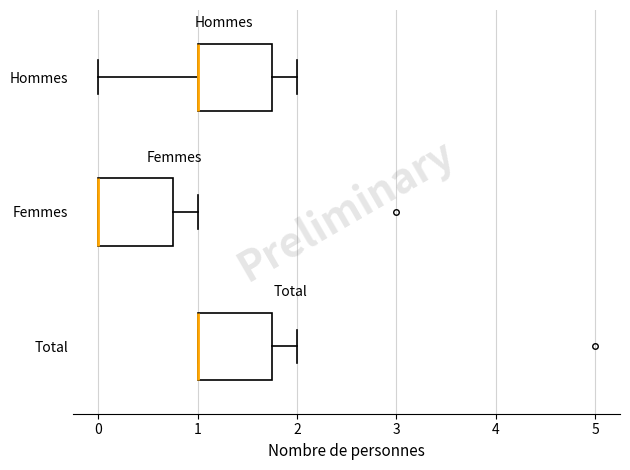

Reading bottom to top, transcribe this box plot: for each box, give where its median line is, the range the box spans, and where its two whiskers end, as read against the x-axis. The values are not printed on the chart, so give them approximately, as read against the axis.

Total: median 1.0 (drawn on the box's left edge), box 1.0 to 1.8, whiskers 1.0 to 2.0
Femmes: median 0.0 (drawn on the box's left edge), box 0.0 to 0.8, whiskers 0.0 to 1.0
Hommes: median 1.0 (drawn on the box's left edge), box 1.0 to 1.8, whiskers 0.0 to 2.0